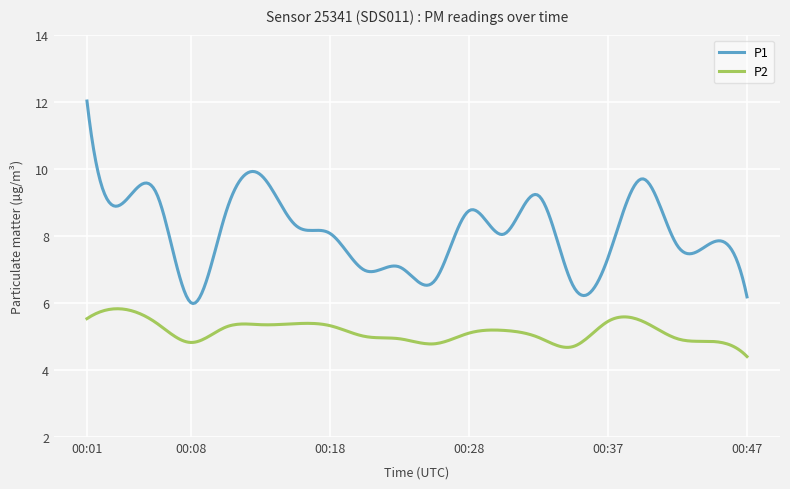

What is the maximum value shown in the chart?

12.0